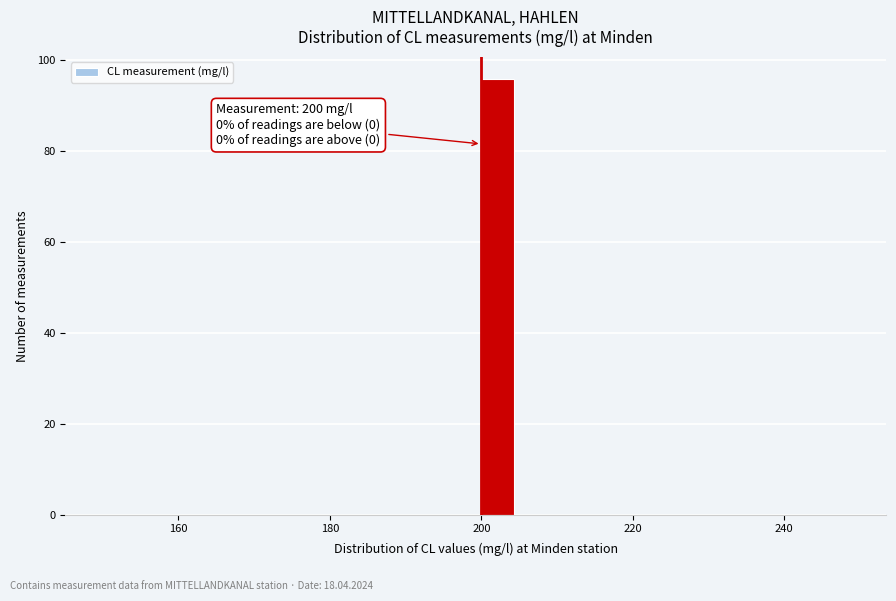

Read against the x-axis, roughly where is the centre of the tallest bar?

202